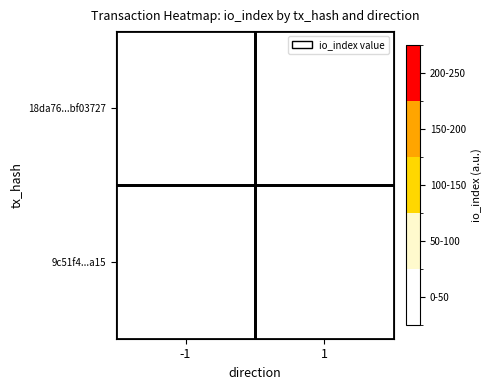

Reading left to right, transcribe all the data shown in this chart.

18da76...bf03727: -1=0	1=0
9c51f4...a15: -1=2	1=0